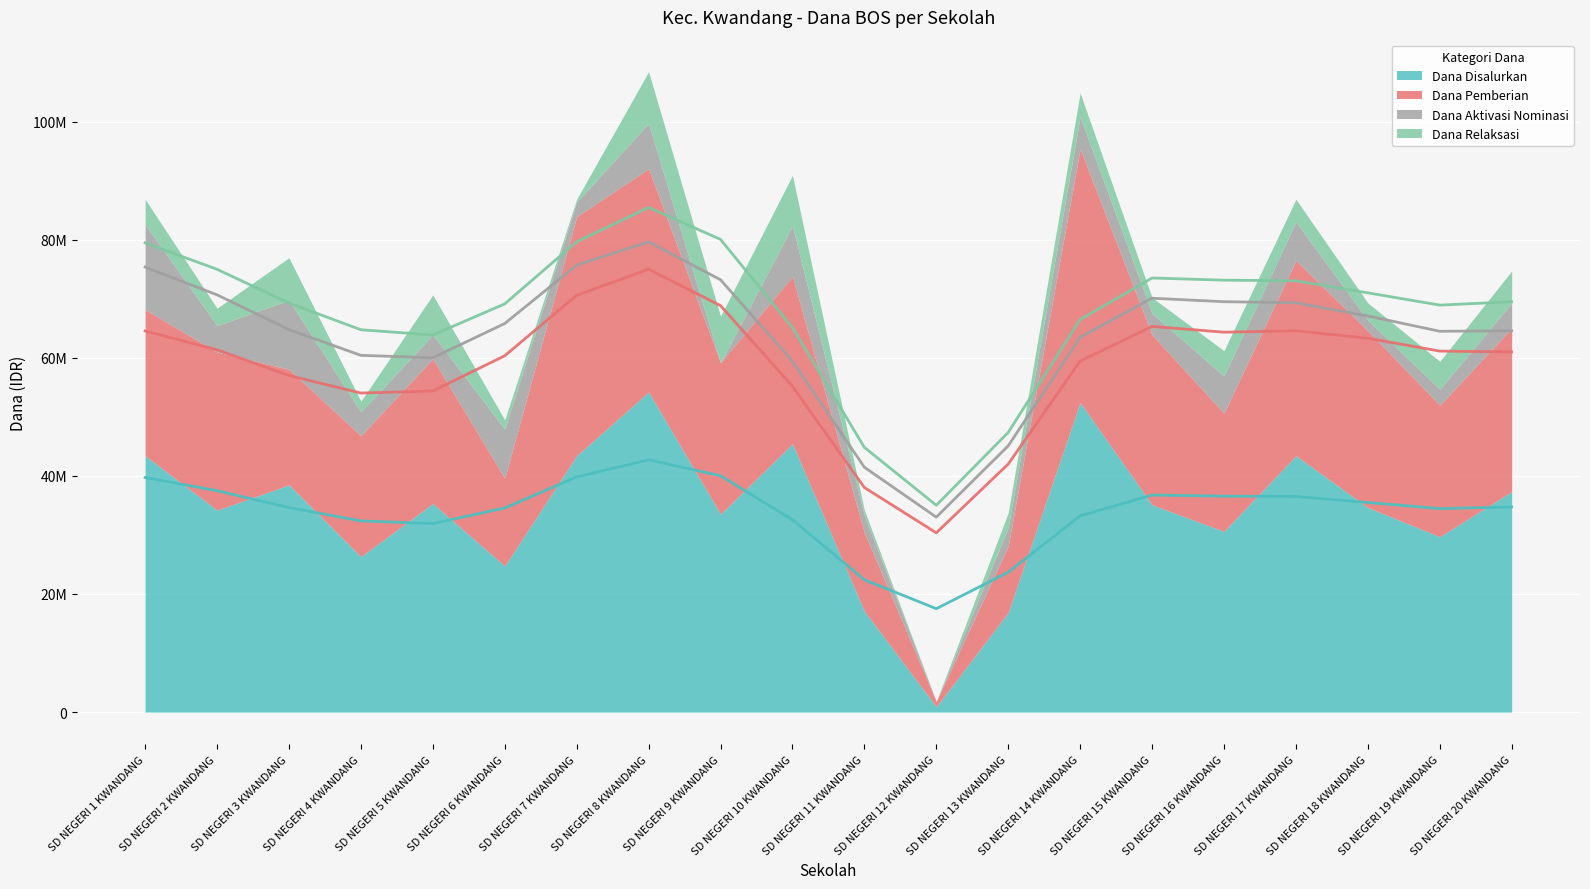

Which series has the largest range (max minus min)?

Dana Disalurkan